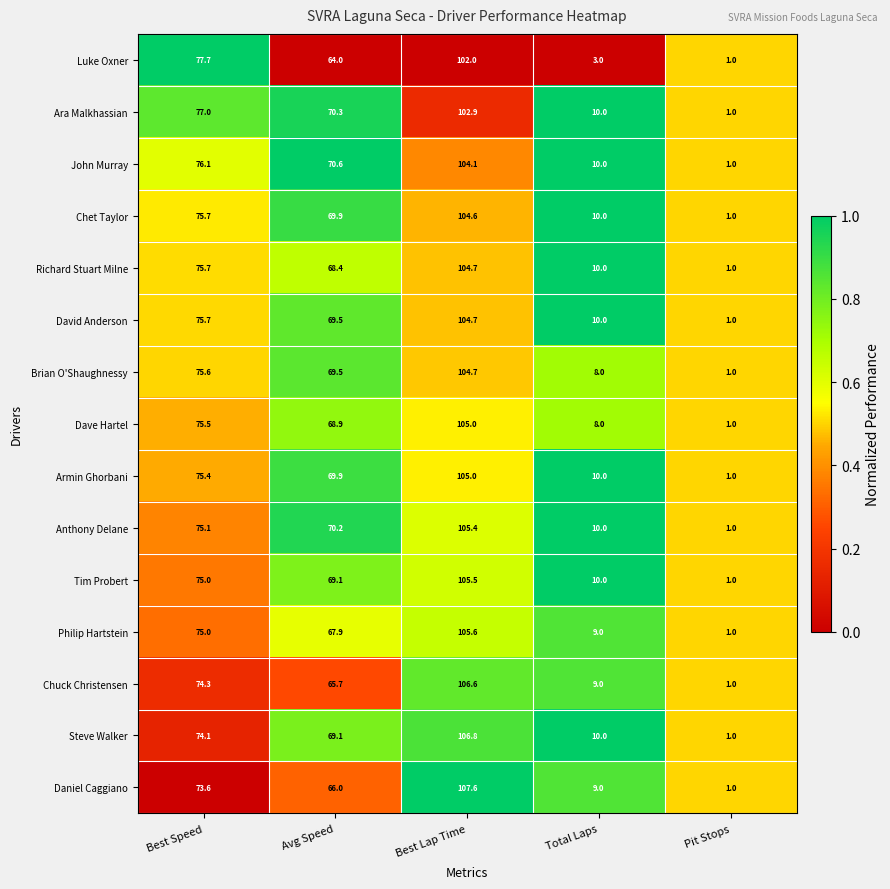

True or false: David Anderson has a value of 15.8 at Total Laps.

False